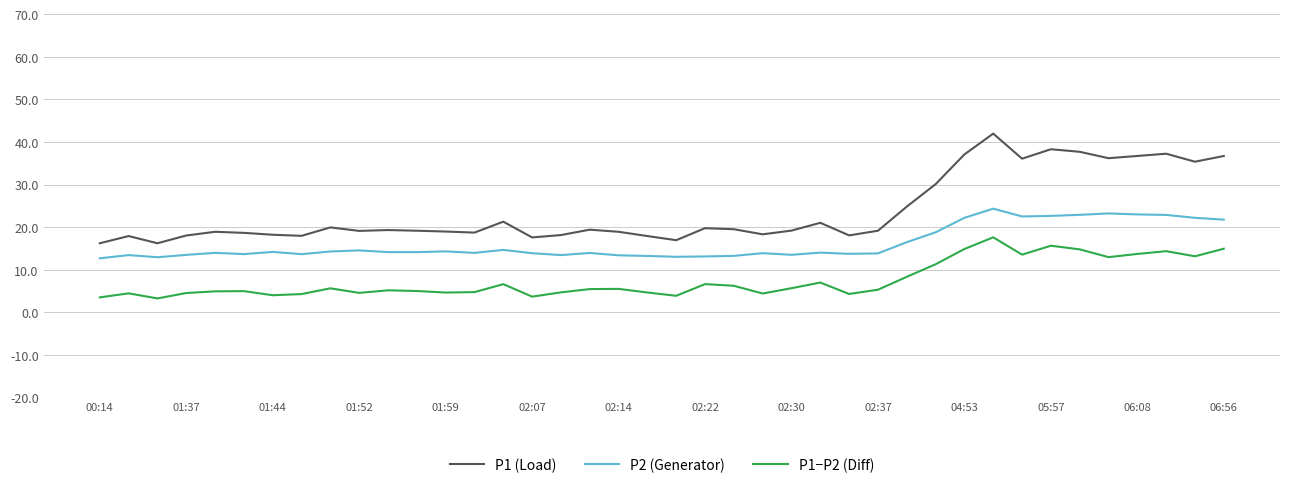

In P1 (Load), how many points are lower than both neighbors (excluding endpoints)?

11